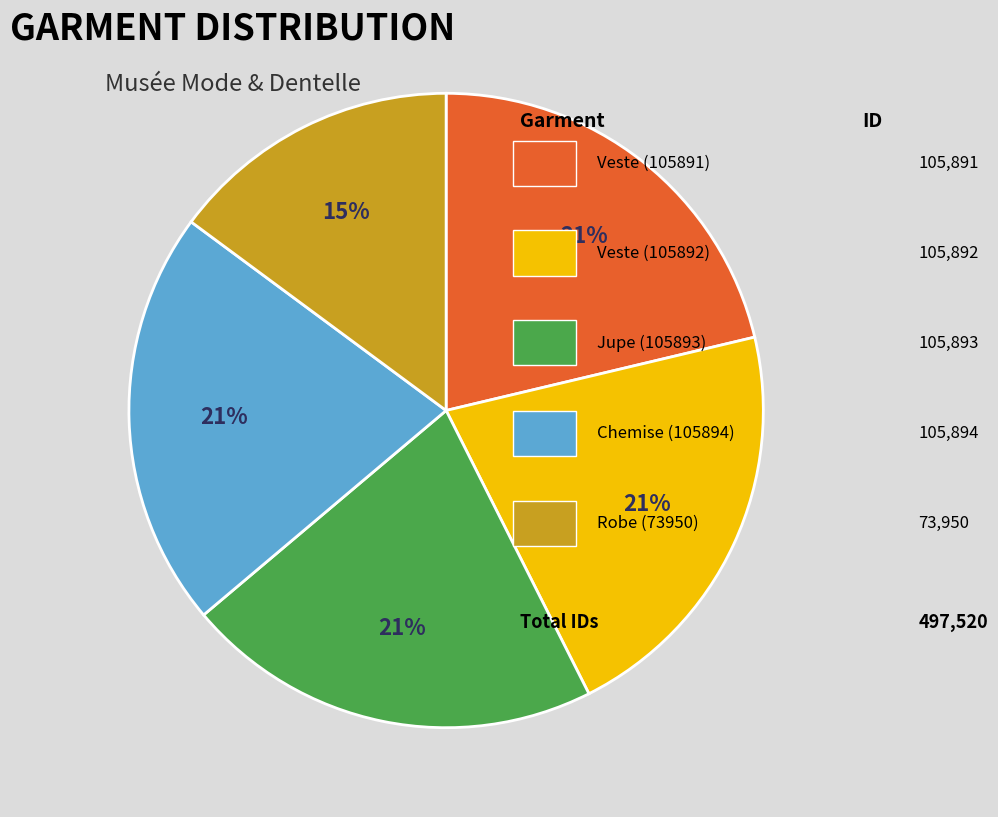

Does any single category account for the majority?

No